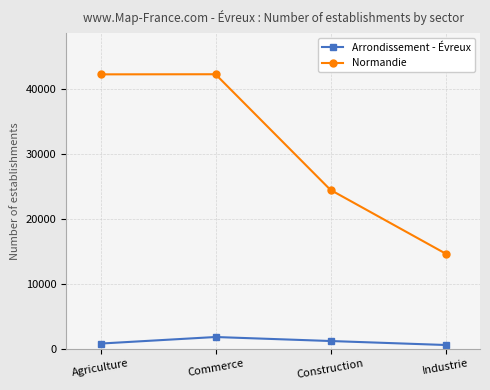

What is the minimum value shown in the chart?

572